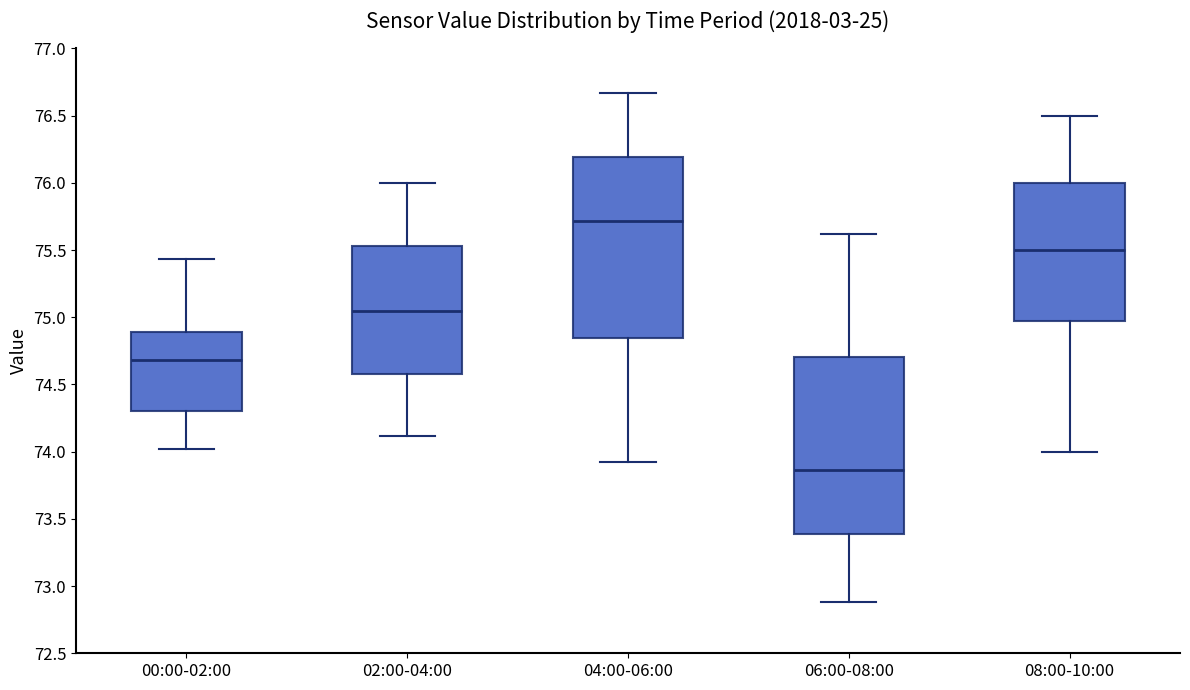

Reading left to right, transcribe this box plot: for each box, give where its median line is, the range the box spans, and where its two whiskers end, as read against the y-axis. The values are not printed on the chart, so give them approximately, as read against the axis.

00:00-02:00: median 74.70, box 74.30 to 74.90, whiskers 74.00 to 75.45
02:00-04:00: median 75.05, box 74.60 to 75.55, whiskers 74.10 to 76.00
04:00-06:00: median 75.70, box 74.85 to 76.20, whiskers 73.90 to 76.65
06:00-08:00: median 73.85, box 73.40 to 74.70, whiskers 72.90 to 75.60
08:00-10:00: median 75.50, box 75.00 to 76.00, whiskers 74.00 to 76.50